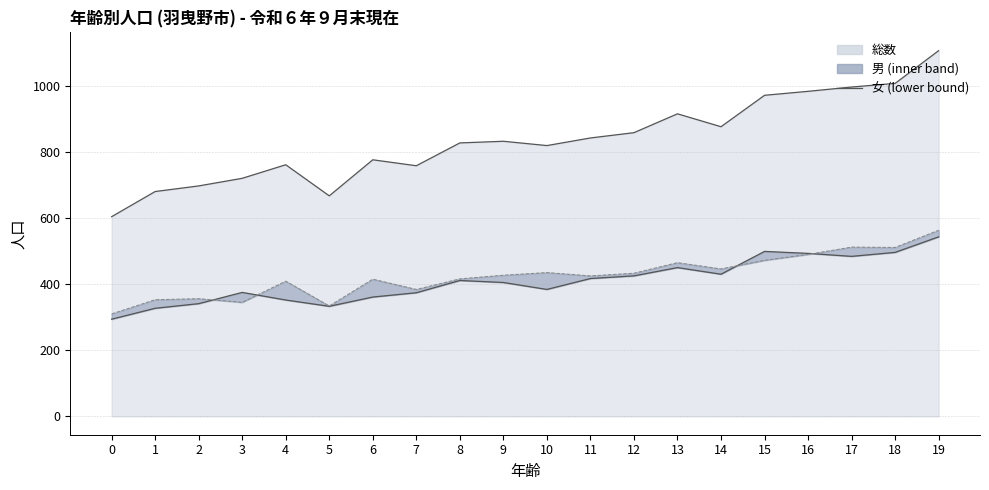

Approximately how many times larger is the value at 17 compared to 6?

1.3